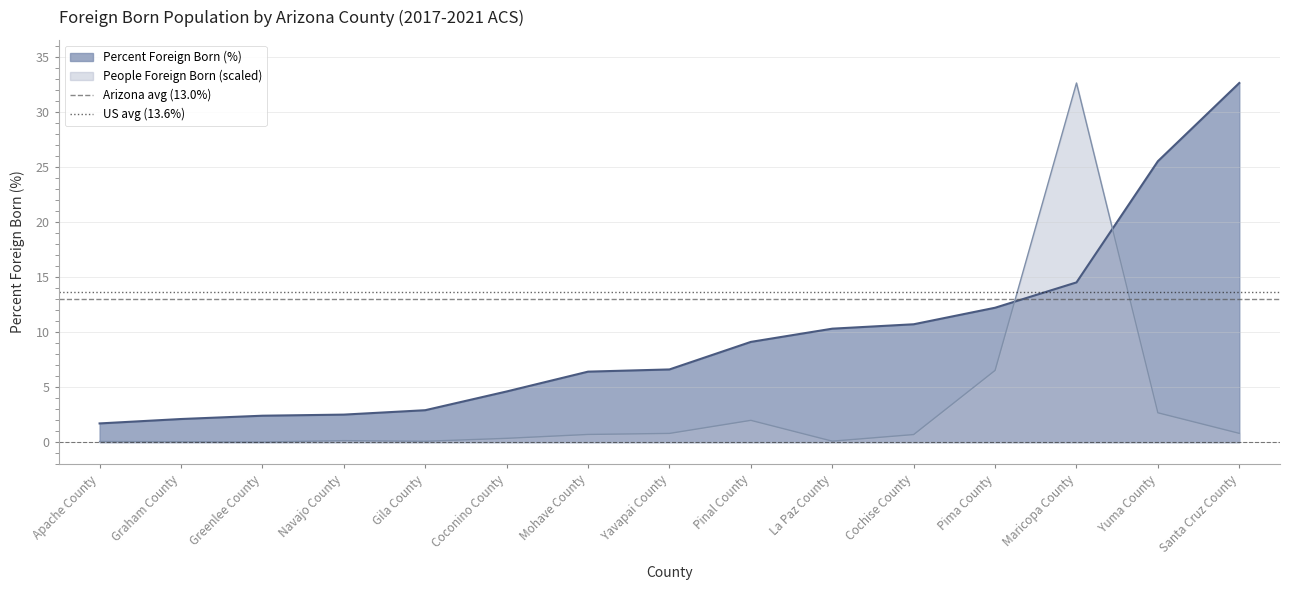

True or false: People Foreign Born (scaled) and Percent Foreign Born (%) intersect in this chart.

True